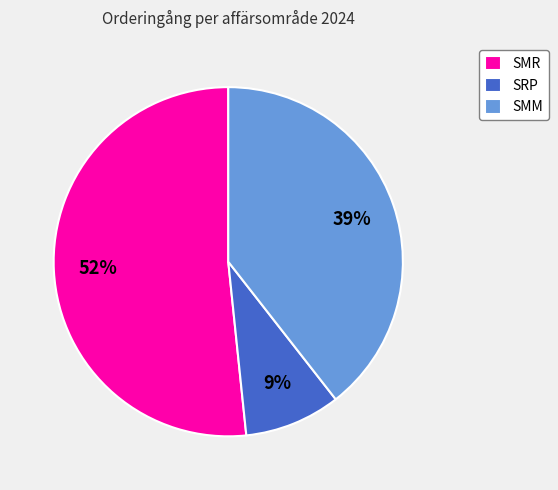

To the nearest percent, what portion does SMR represent?

52%